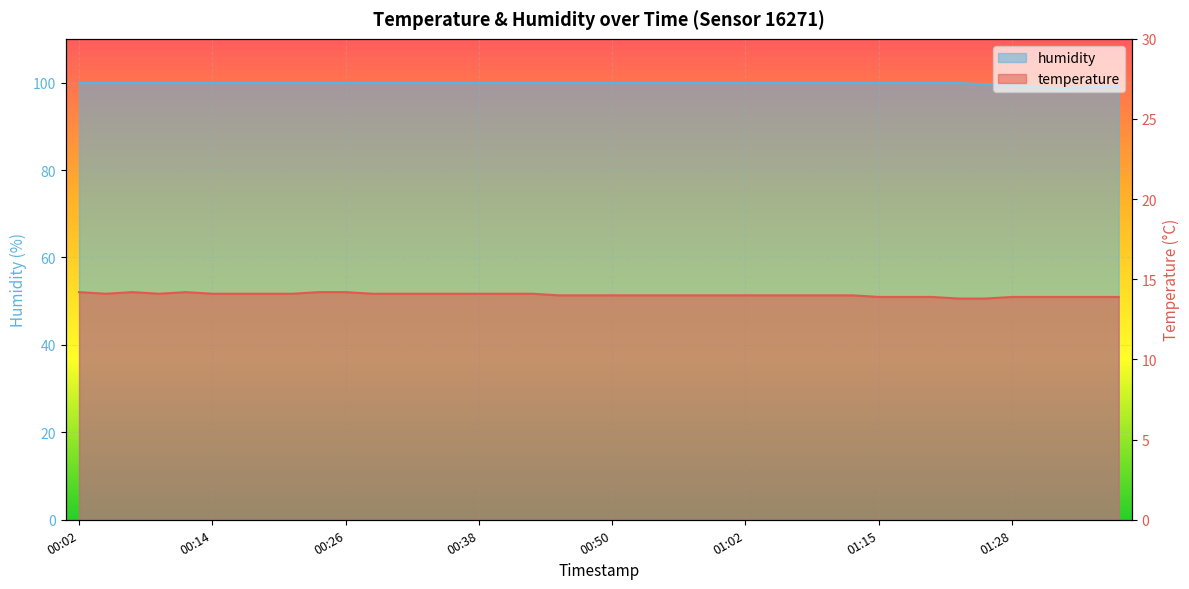

How many data points in humidity are above 99?

38